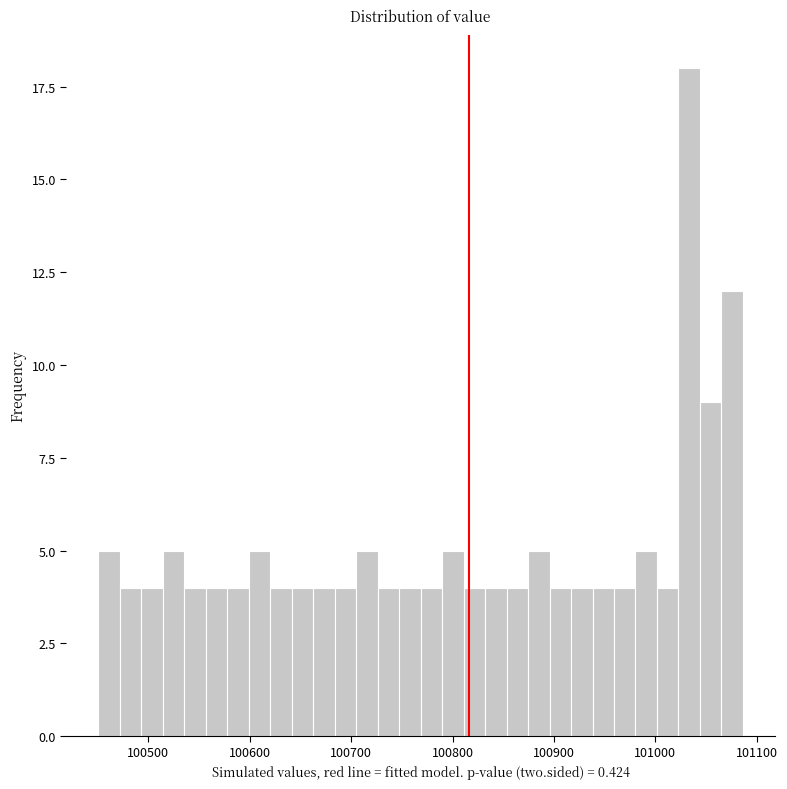

Read against the x-axis, roughly where is the centre of the tallest bar?

101030